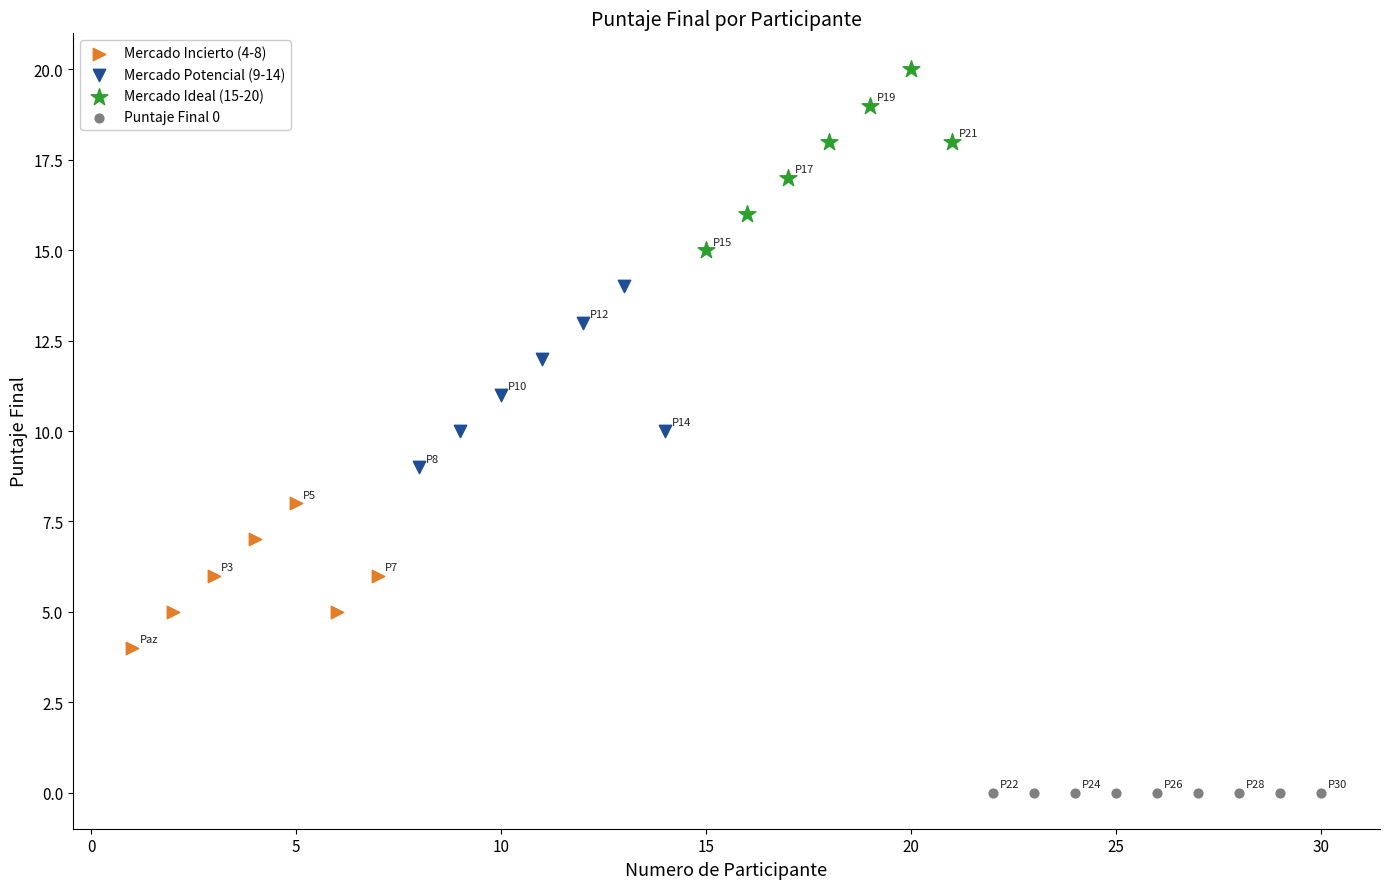

Which series contains the highest Y value?

Mercado Ideal (15-20)